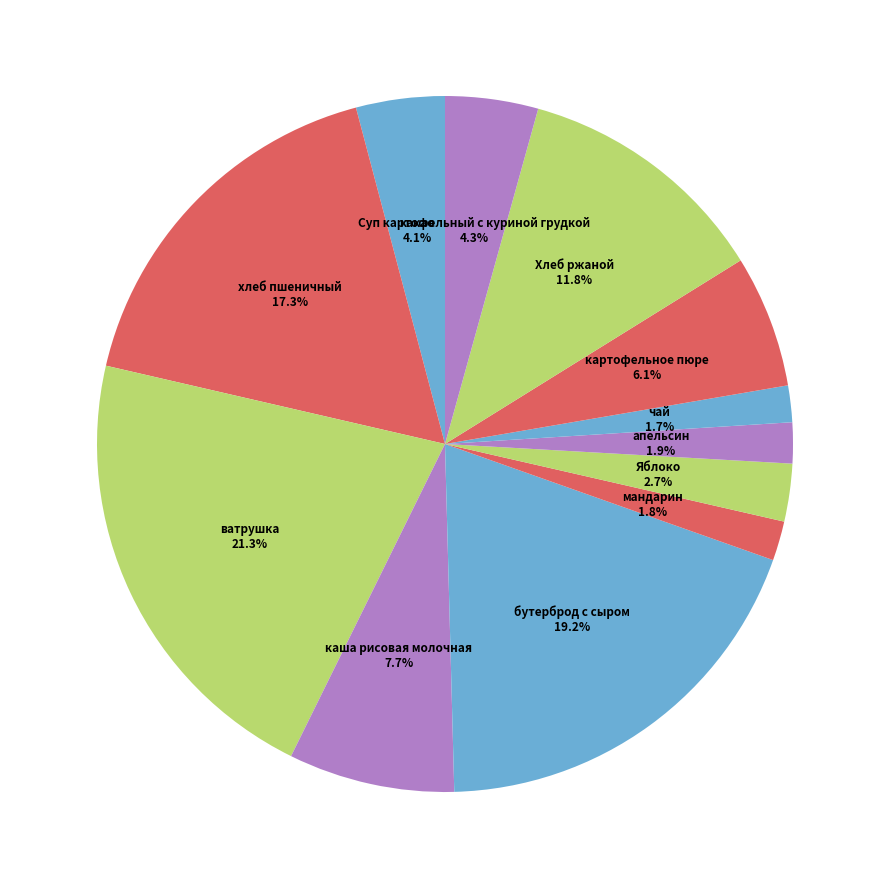

What is the ratio of the value at Хлеб ржаной to the value at ватрушка?

0.6